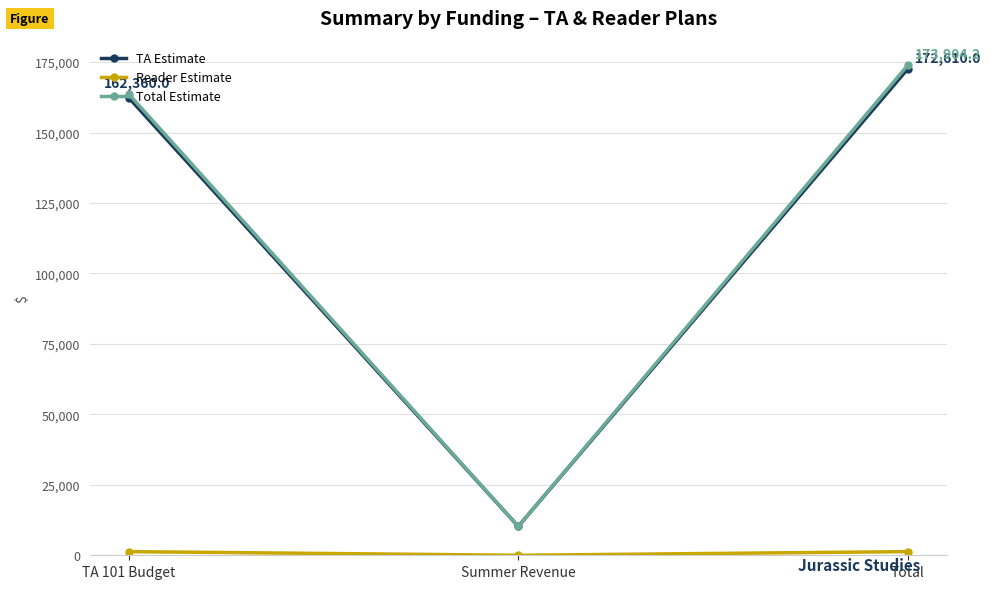

What is the label of the 3rd point from the right?

TA 101 Budget